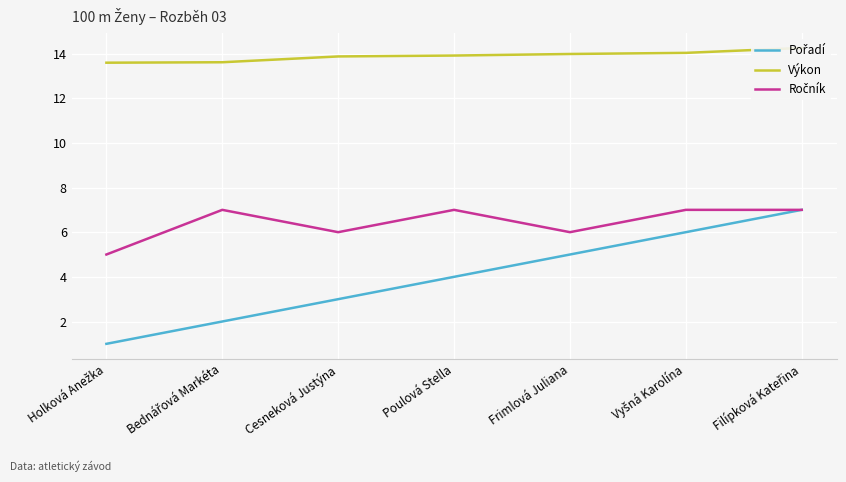

Is the value of Ročník at Filípková Kateřina greater than the value of Výkon at Vyšná Karolína?

No